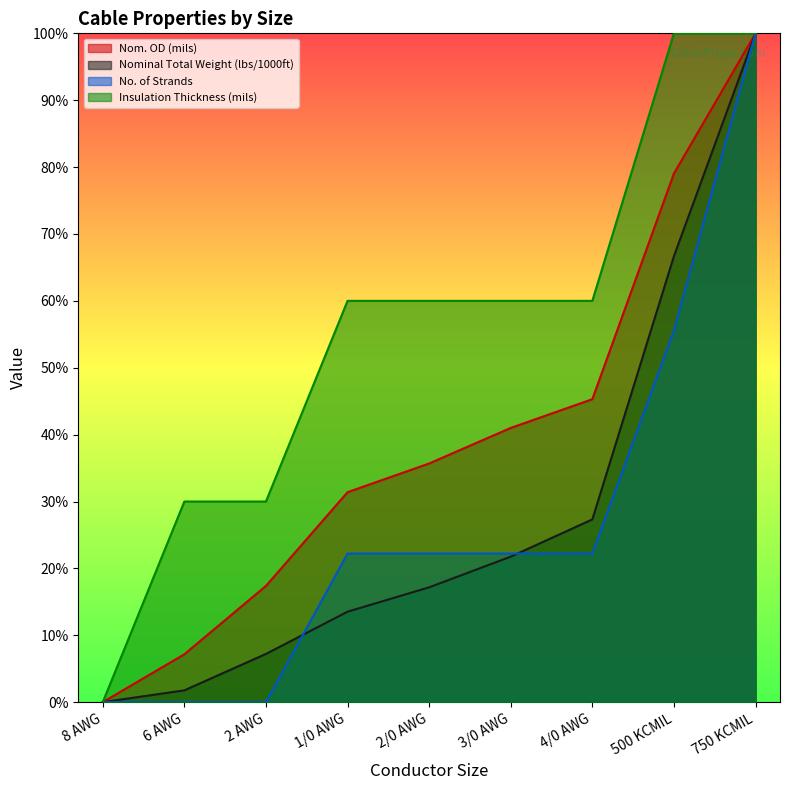

Read the Nom. OD (mils) value at 3/0 AWG.

41.0